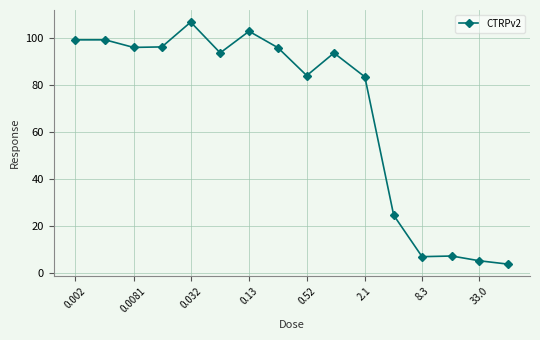

What is the difference between the maximum and minimum values?

103.0